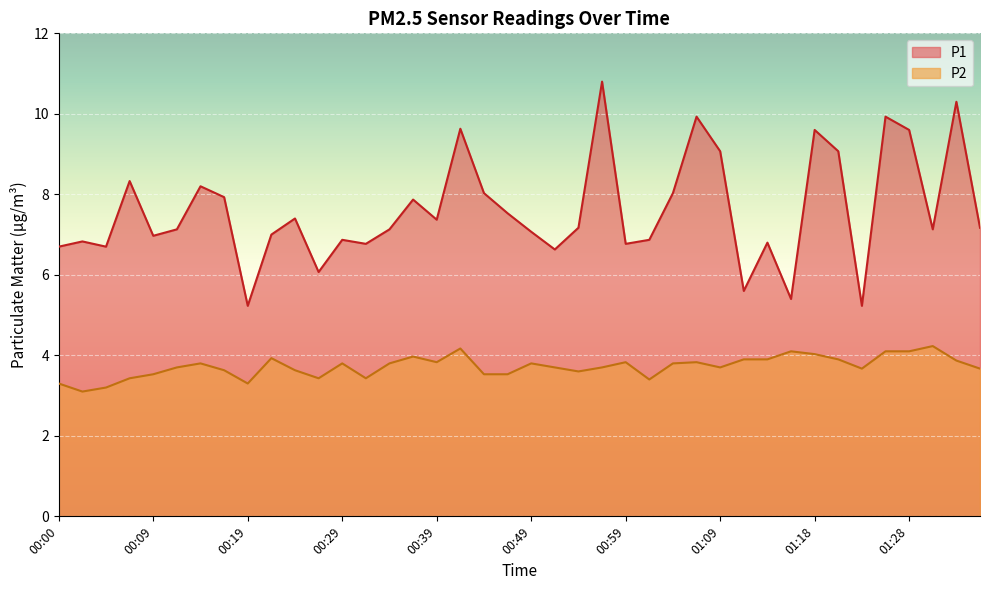

What is the label of the 27th point from the left?

01:04